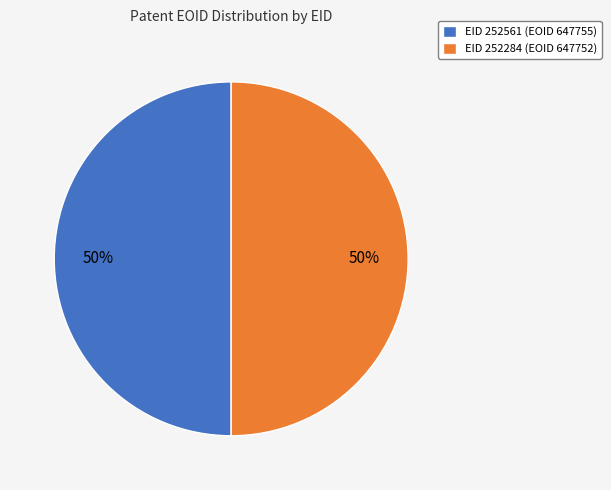

Do EID 252284 (EOID 647752) and EID 252561 (EOID 647755) together represent more than half of the pie?

Yes